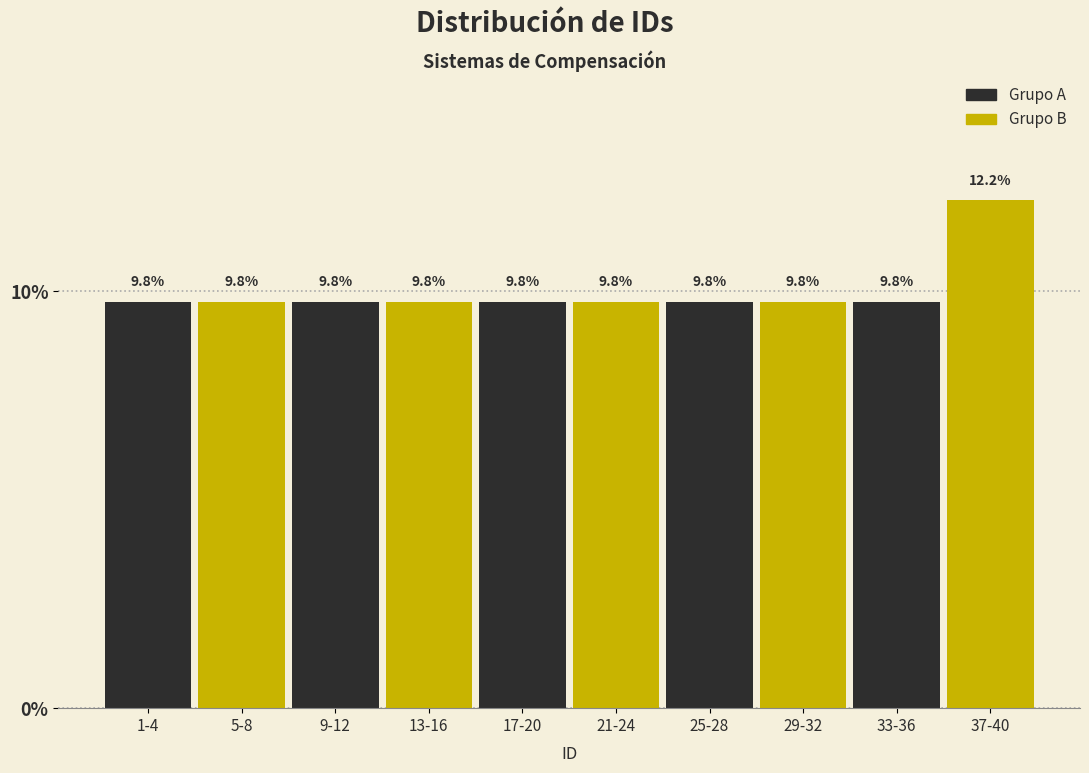

Reading right to left, what are all the values shown in this chart?

37-40=12.2	33-36=9.8	29-32=9.8	25-28=9.8	21-24=9.8	17-20=9.8	13-16=9.8	9-12=9.8	5-8=9.8	1-4=9.8